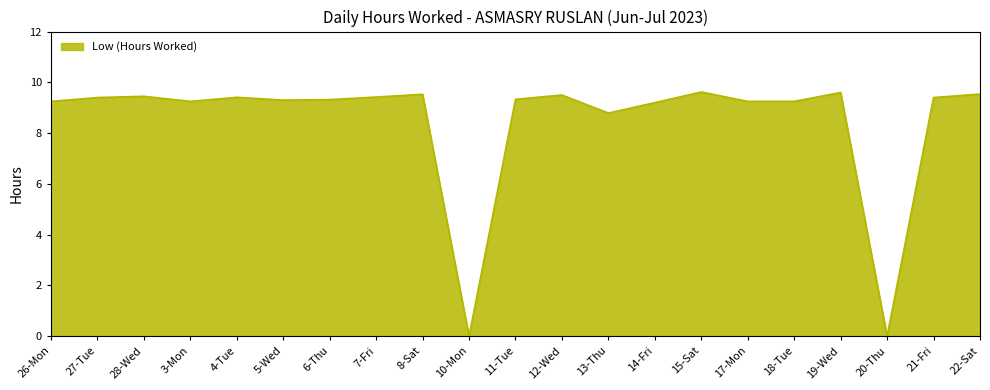

The value at 3-Mon is 9.2. True or false?

True